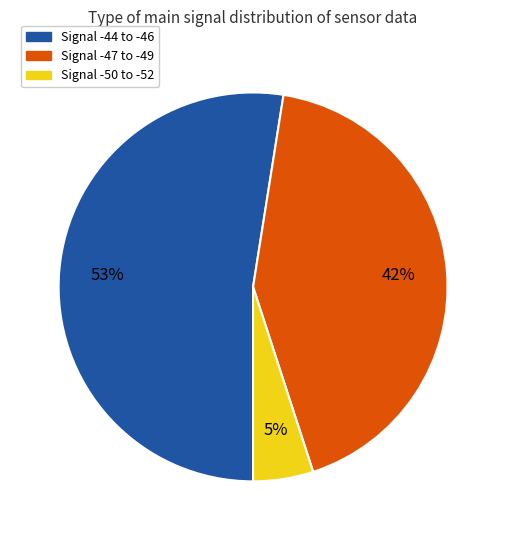

To the nearest percent, what percentage of the pie is Signal -44 to -46?

53%